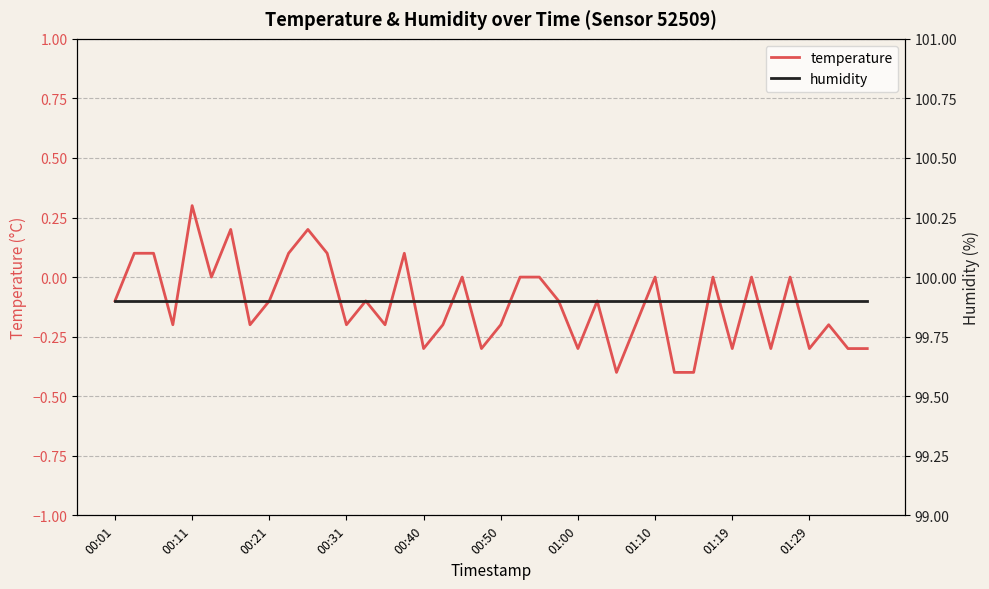

What is the value of the humidity point at the 12th from the left?

99.9